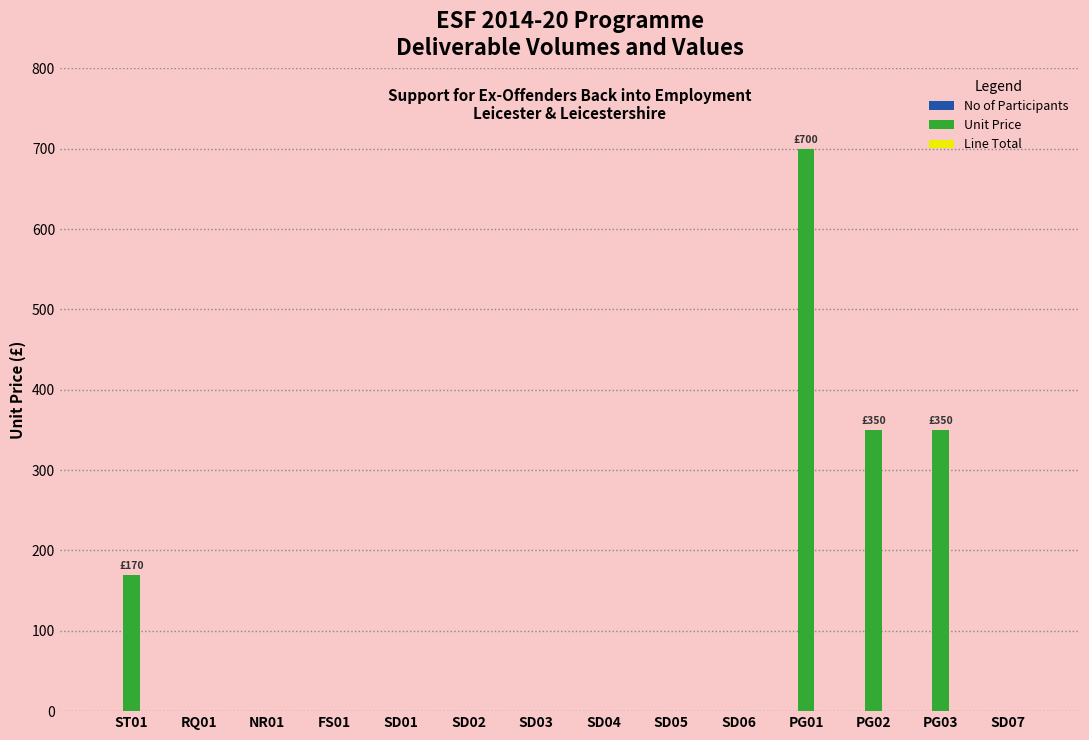

What is the maximum value shown in the chart?

700